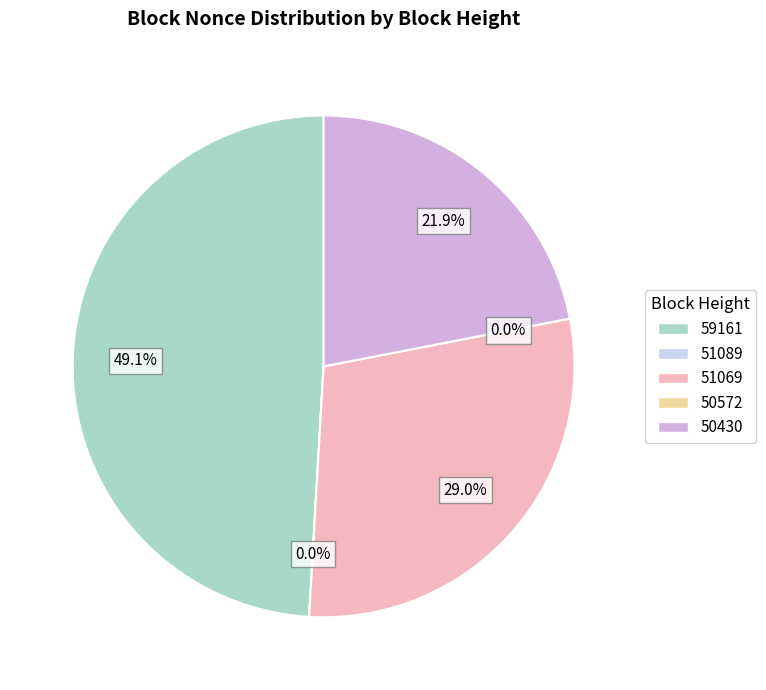

Count the number of slices in the pie.

5